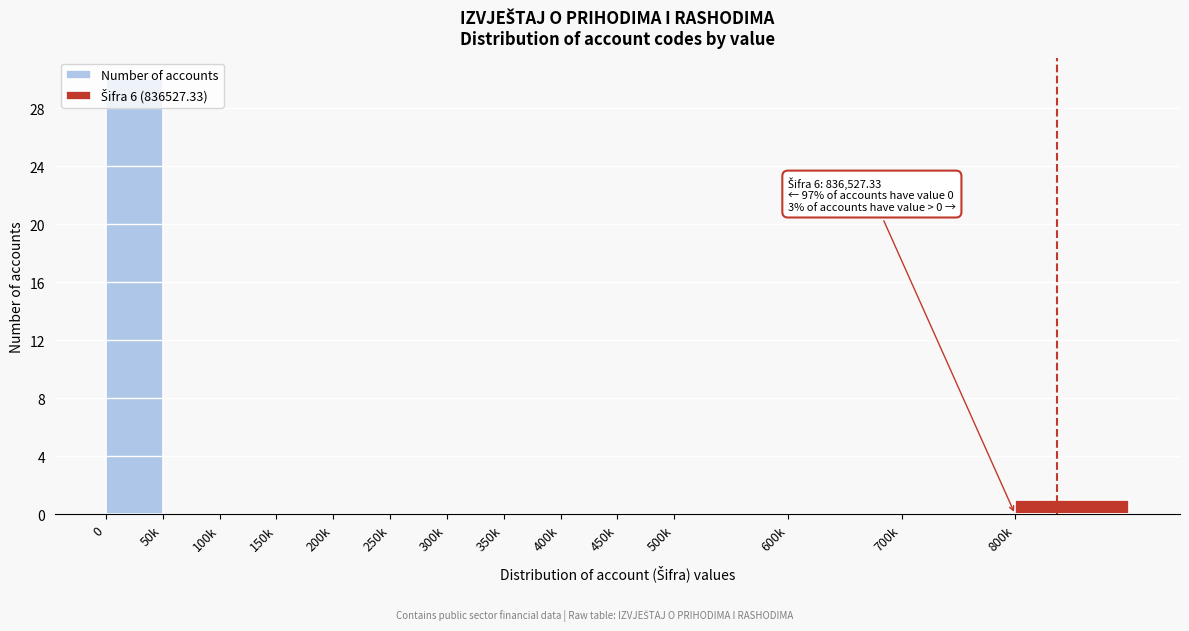

What is the change in value from 50k to 800k?

+1